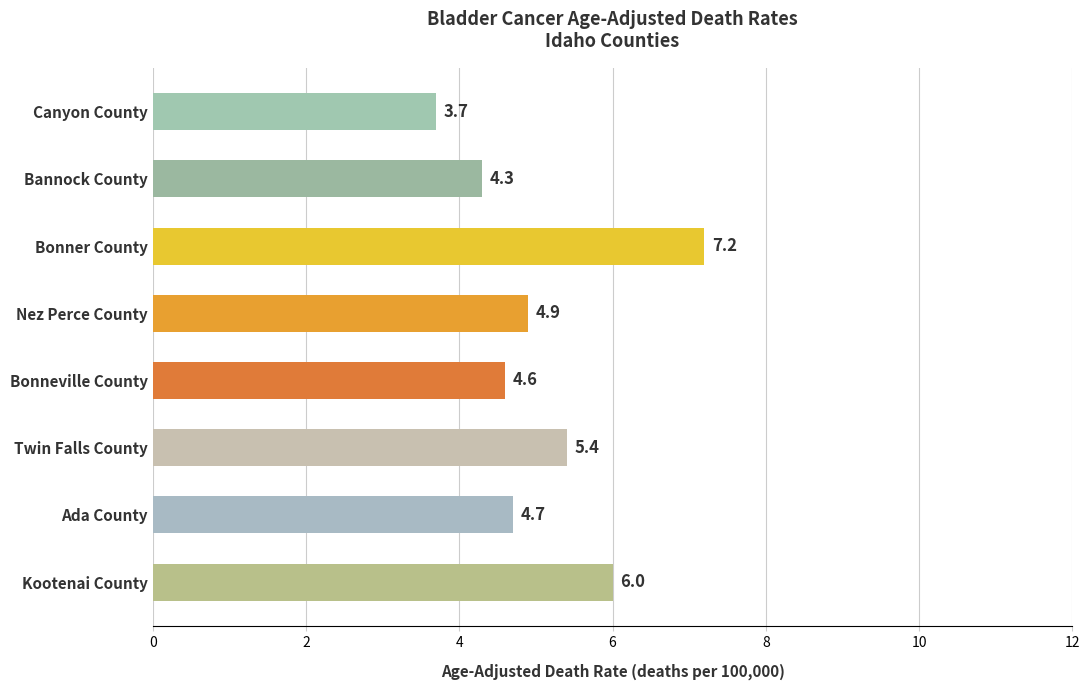

Approximately how many times larger is the value at Bannock County compared to Nez Perce County?

0.9